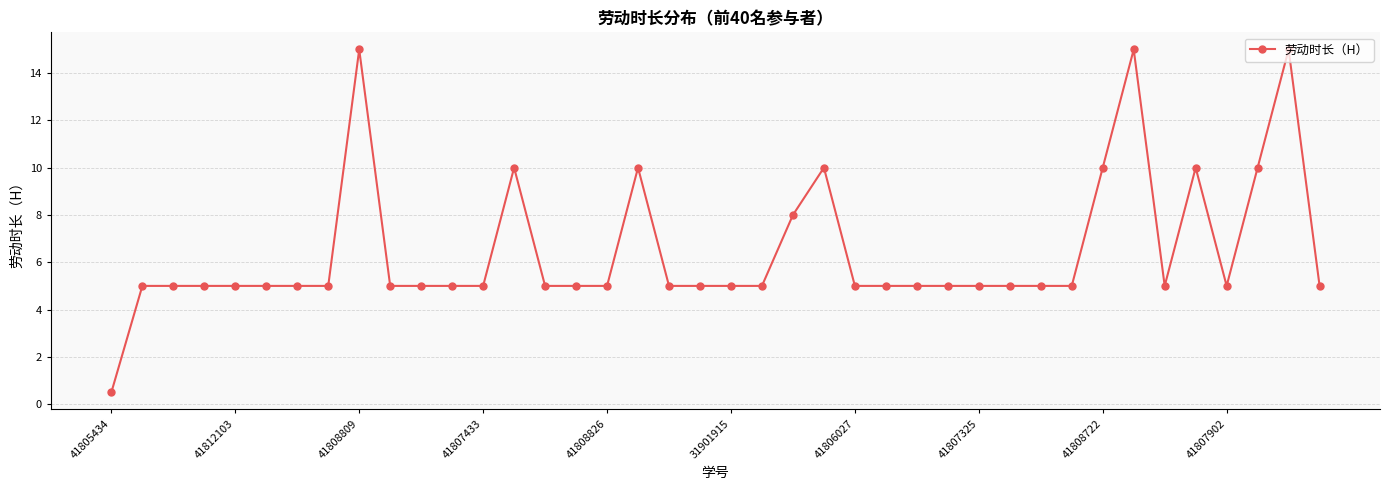

What is the value of the 17th point from the left?

5.0